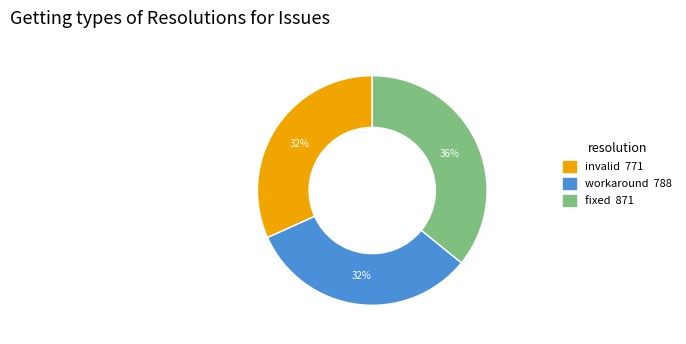

The invalid slice represents 32% of the pie. True or false?

True